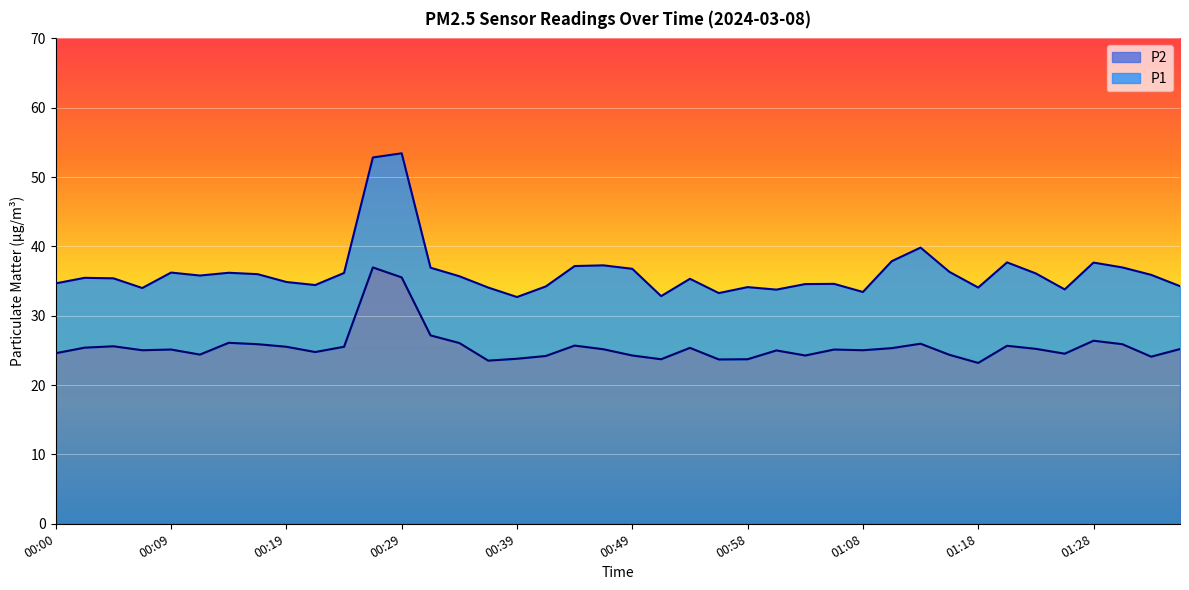

What position from the left is 01:03?

27